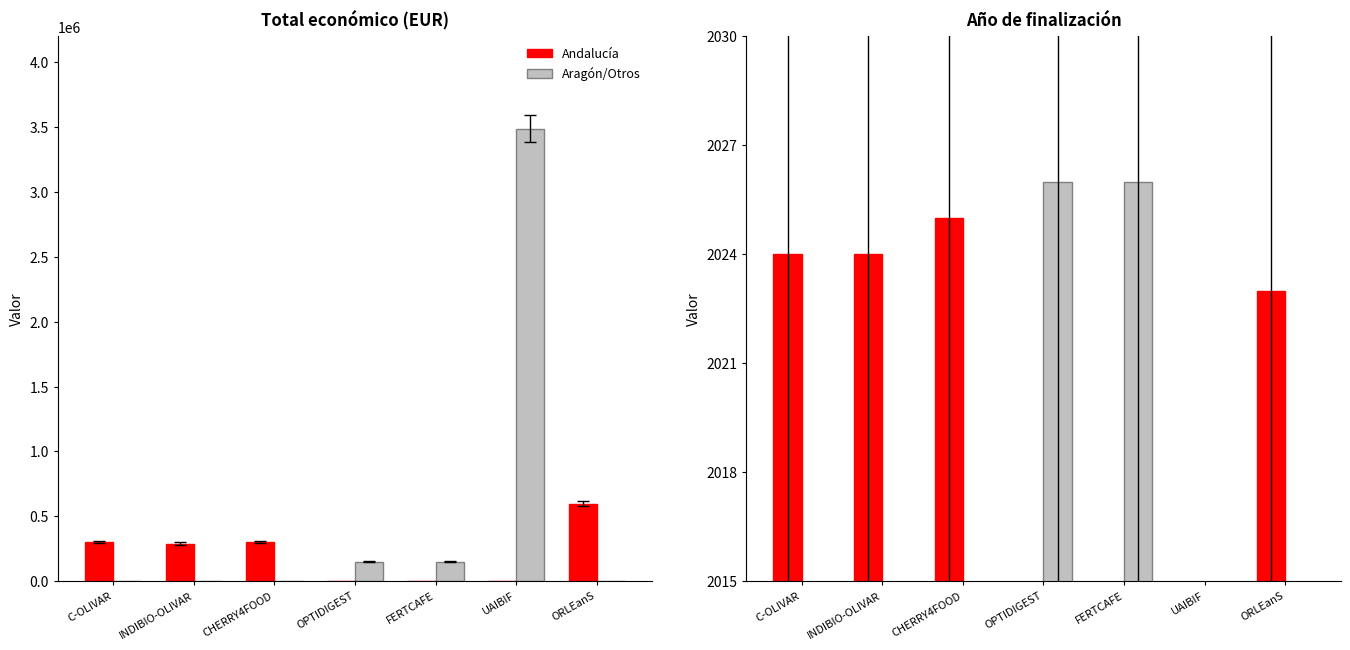

What is the label of the 4th bar from the right?

OPTIDIGEST